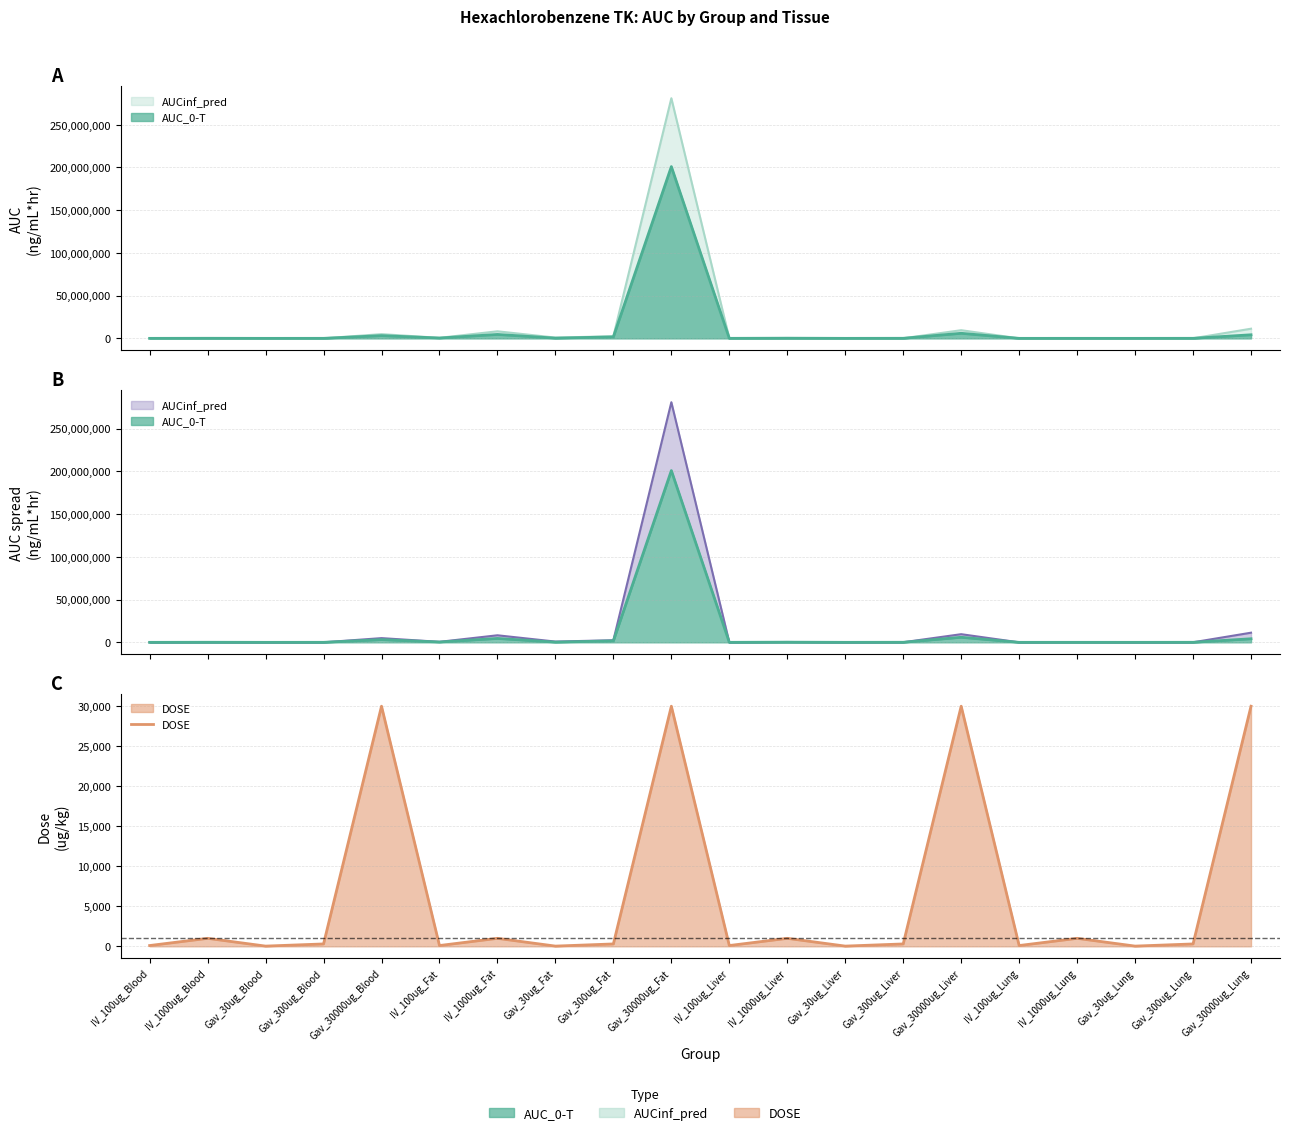

Is it true that the value at Gav_30ug_Lung is 15?

False